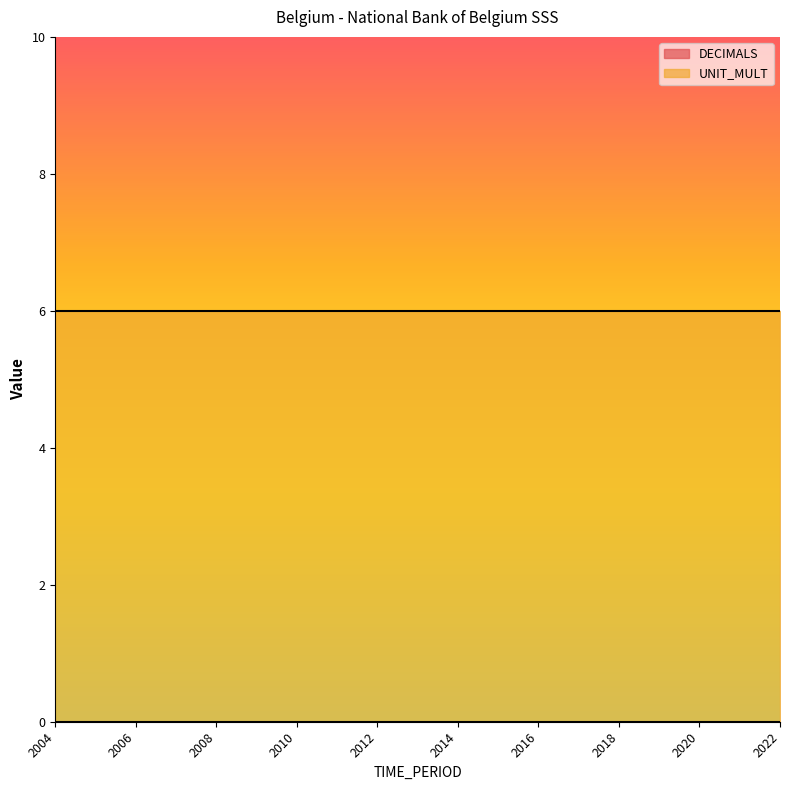

At 2017, list the series in order from largest to smallest.

UNIT_MULT, DECIMALS